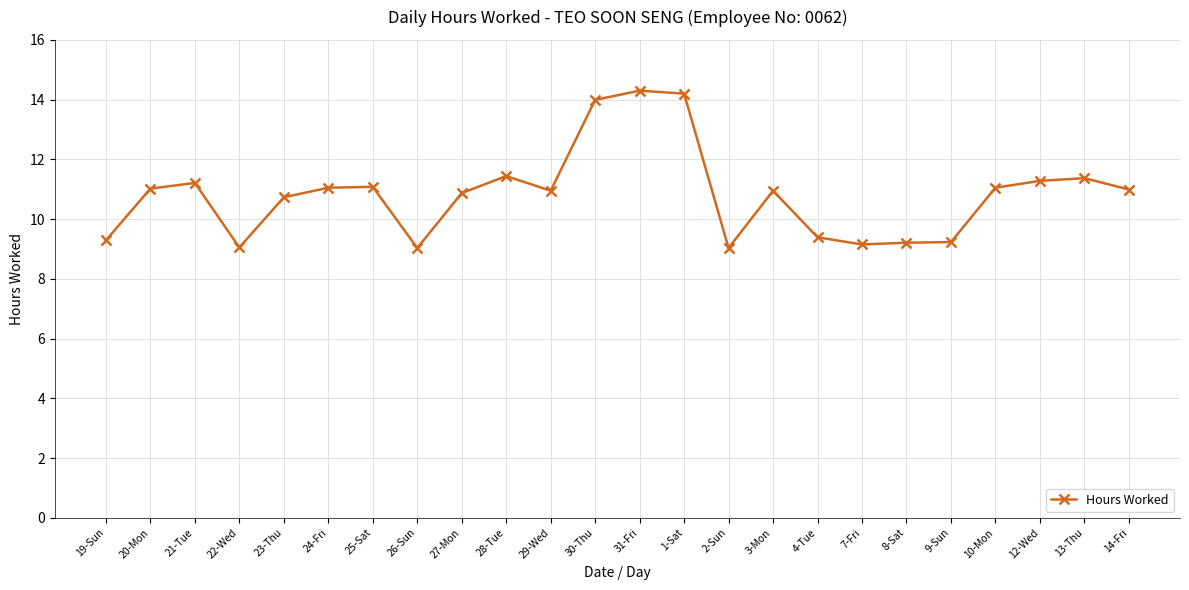

What is the average value?

10.8